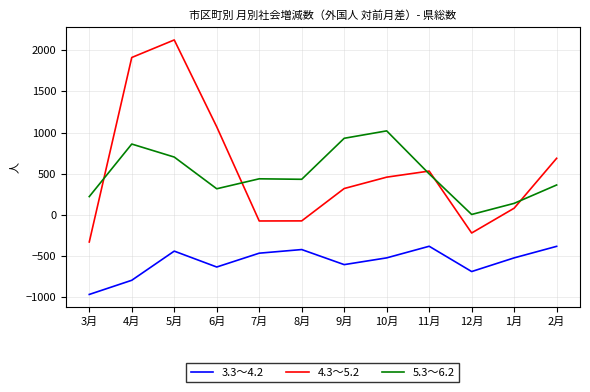

What is the sum of all 3.3～4.2 values?

-6806